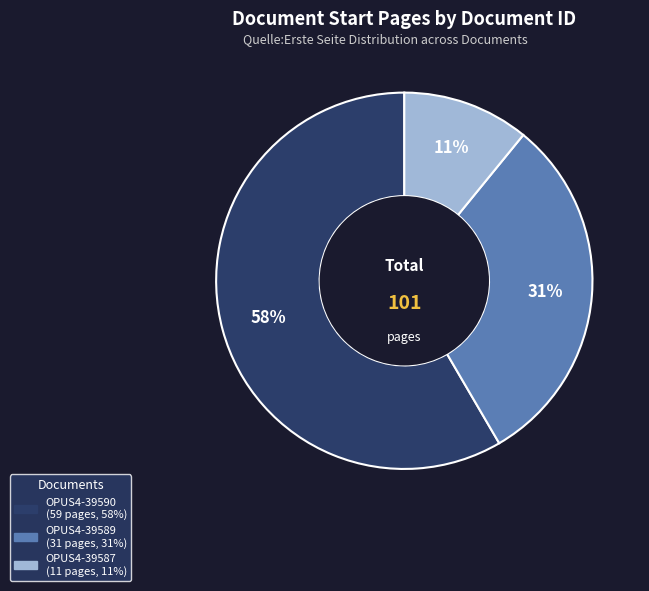

What is the largest slice in the pie chart?

OPUS4-39590